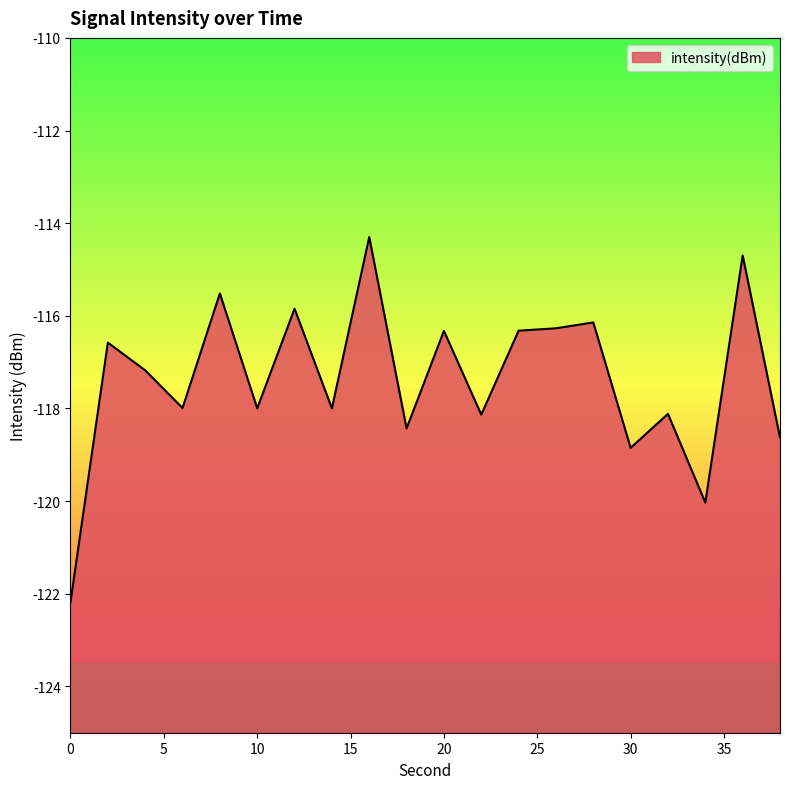

Between 0 and 32, which is larger?

32